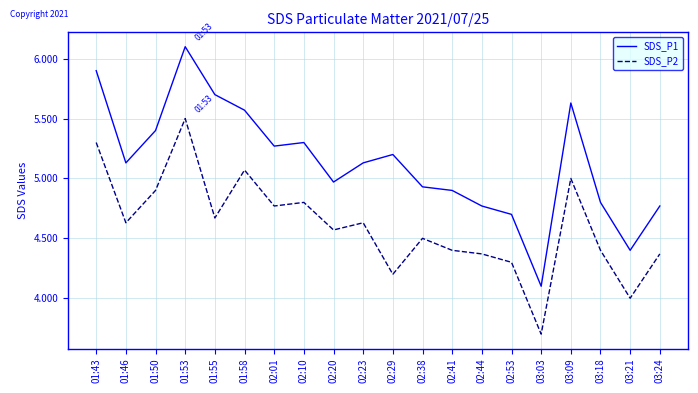

Is this an area chart (filled region under the line)?

No